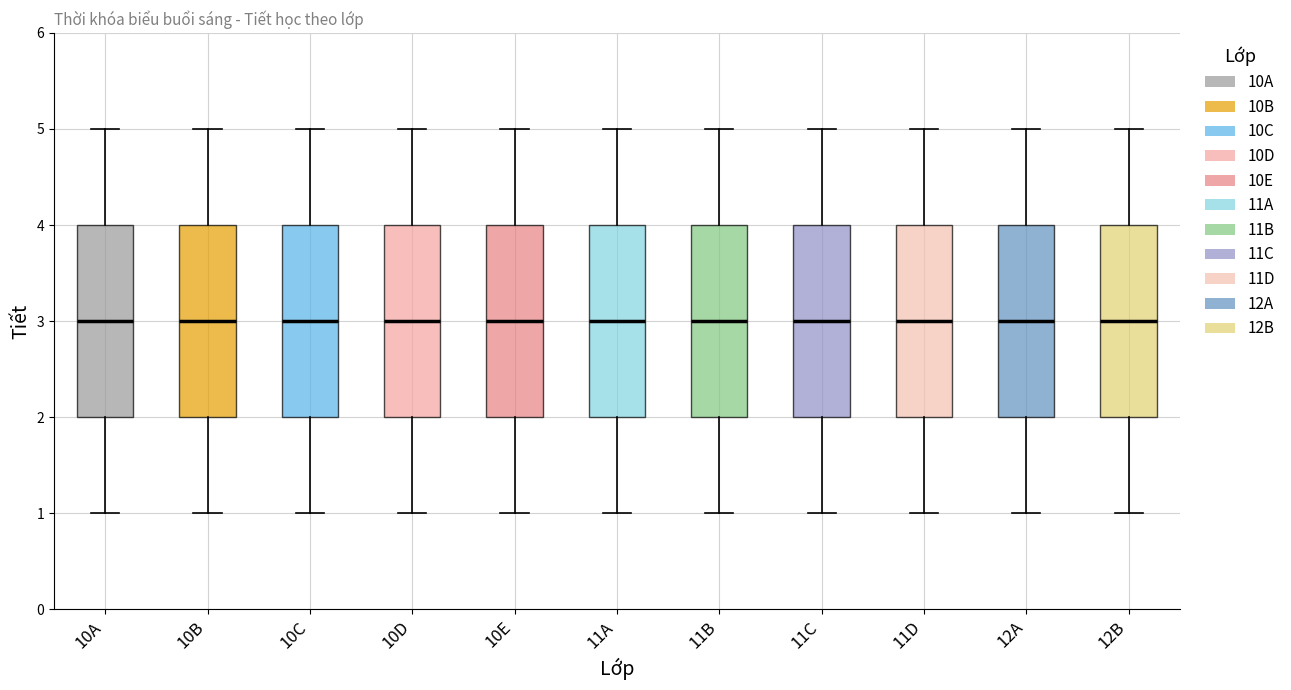

Reading left to right, transcribe this box plot: for each box, give where its median line is, the range the box spans, and where its two whiskers end, as read against the y-axis. The values are not printed on the chart, so give them approximately, as read against the axis.

10A: median 3, box 2 to 4, whiskers 1 to 5
10B: median 3, box 2 to 4, whiskers 1 to 5
10C: median 3, box 2 to 4, whiskers 1 to 5
10D: median 3, box 2 to 4, whiskers 1 to 5
10E: median 3, box 2 to 4, whiskers 1 to 5
11A: median 3, box 2 to 4, whiskers 1 to 5
11B: median 3, box 2 to 4, whiskers 1 to 5
11C: median 3, box 2 to 4, whiskers 1 to 5
11D: median 3, box 2 to 4, whiskers 1 to 5
12A: median 3, box 2 to 4, whiskers 1 to 5
12B: median 3, box 2 to 4, whiskers 1 to 5